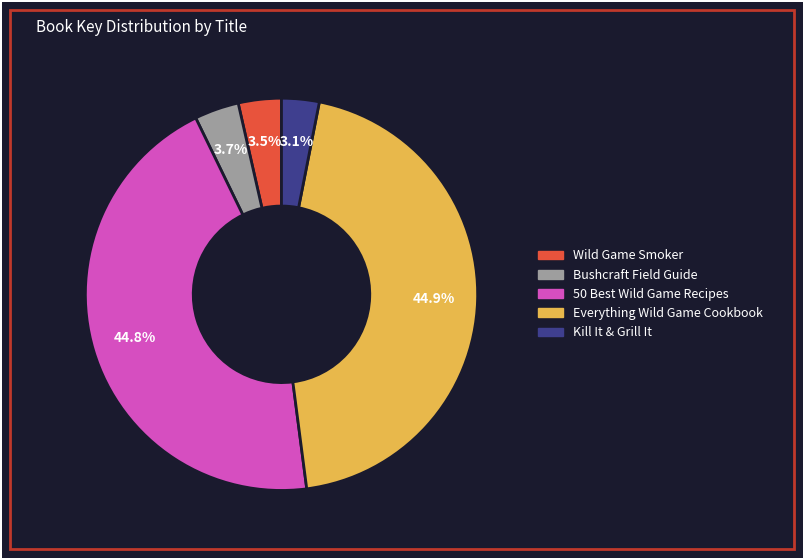

How many slices are in this pie chart?

5